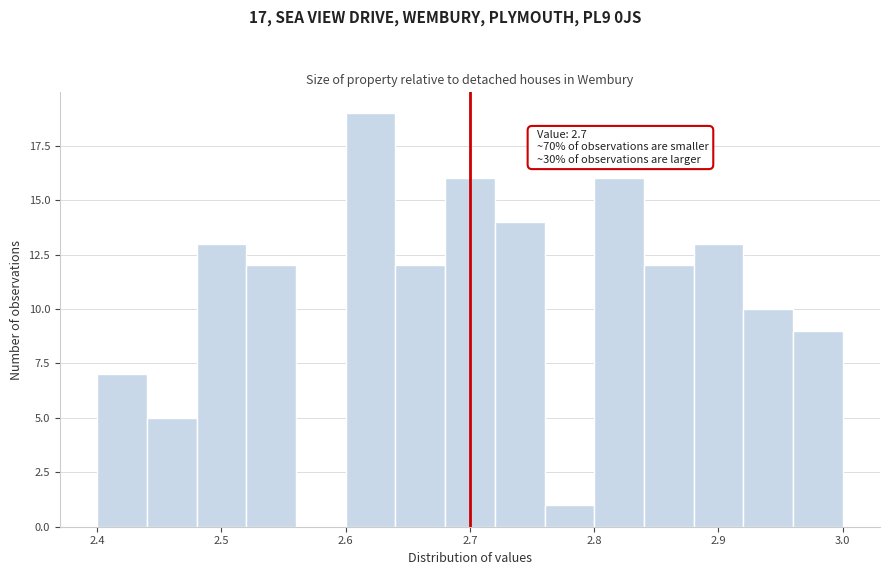

Over which range of the x-axis is the bar tallest?

2.60 to 2.64